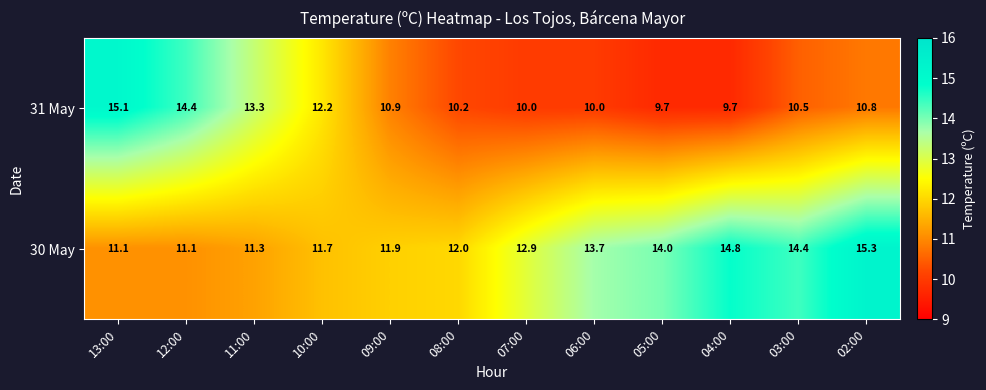

What is the average value of the 31 May series?

11.4